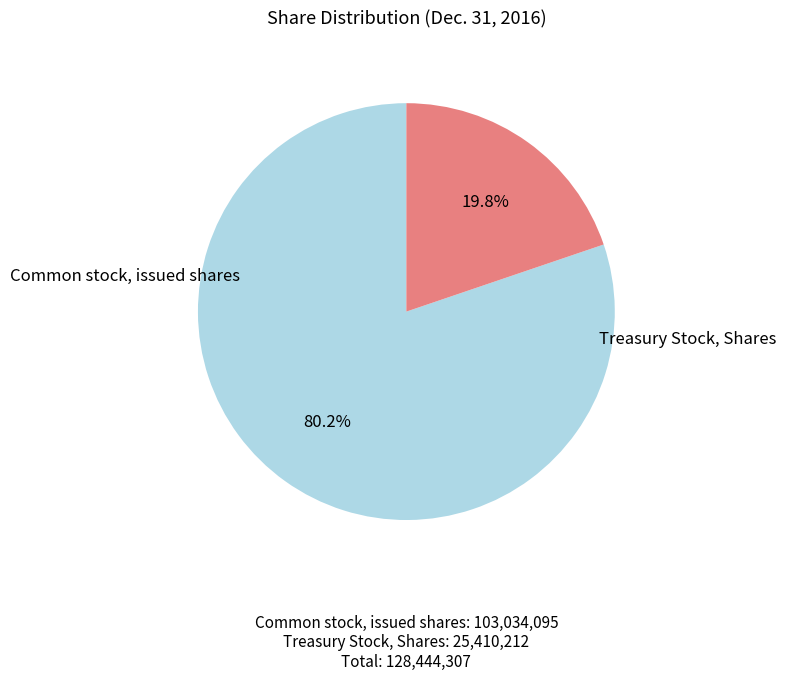

Is there a majority slice in this chart?

Yes